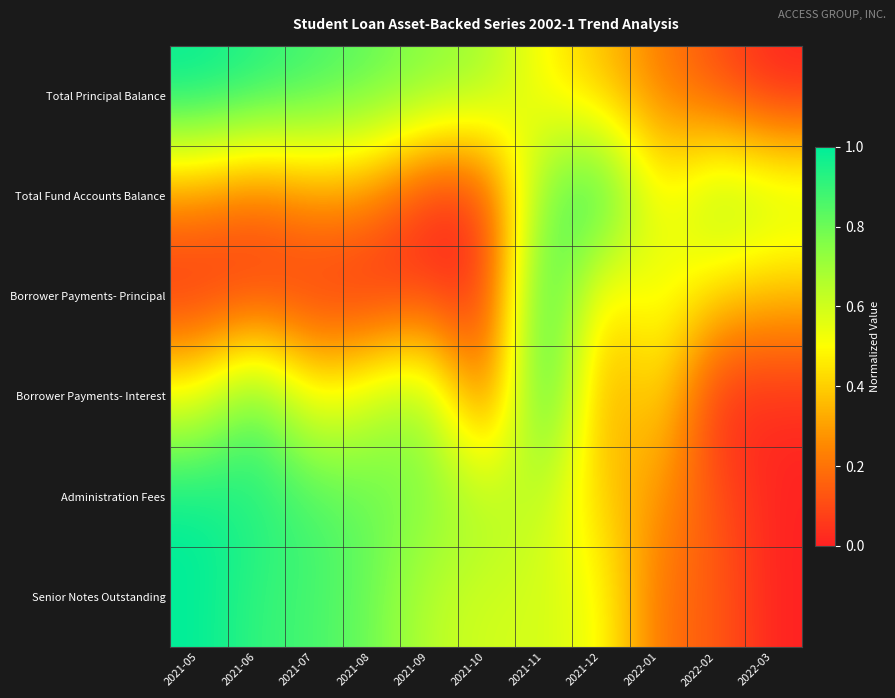

At how many categories does at least one series exceed 0?

11